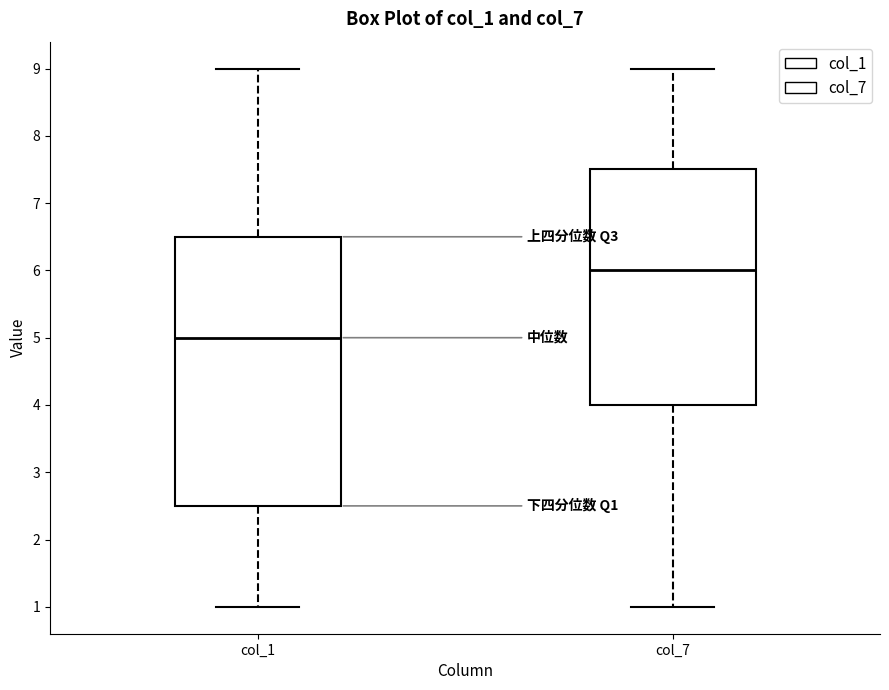

Reading left to right, read every box against the y-axis: the position of its median line, the range the box covers, and the ends of its whiskers. The values are not printed on the chart, so give them approximately, as read against the axis.

col_1: median 5.0, box 2.5 to 6.5, whiskers 1.0 to 9.0
col_7: median 6.0, box 4.0 to 7.5, whiskers 1.0 to 9.0